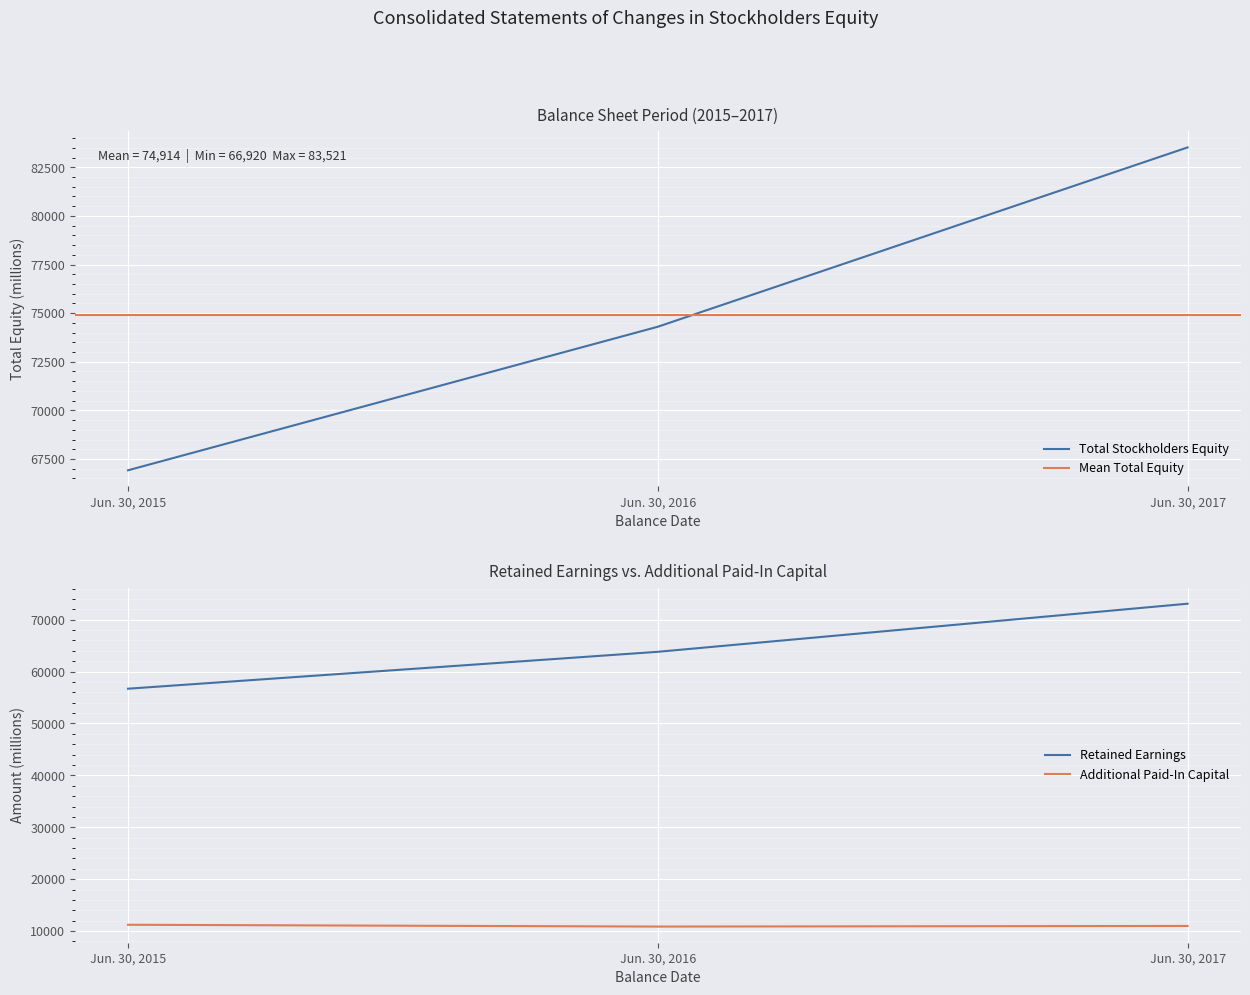

Which label corresponds to the smallest value in the chart?

Jun. 30, 2016